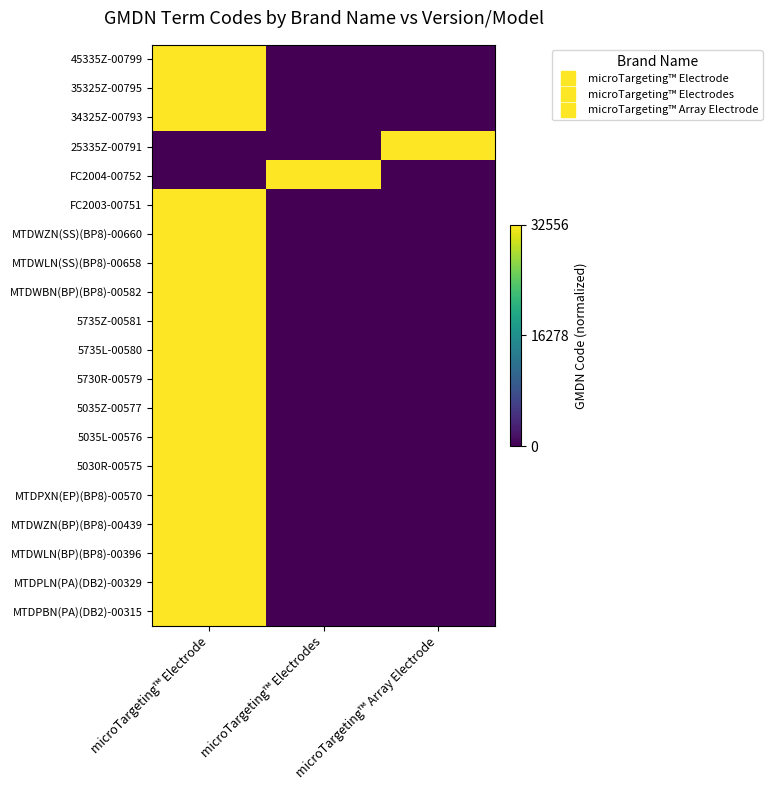

What is the difference between the highest and lowest values at microTargeting™ Array Electrode?

1